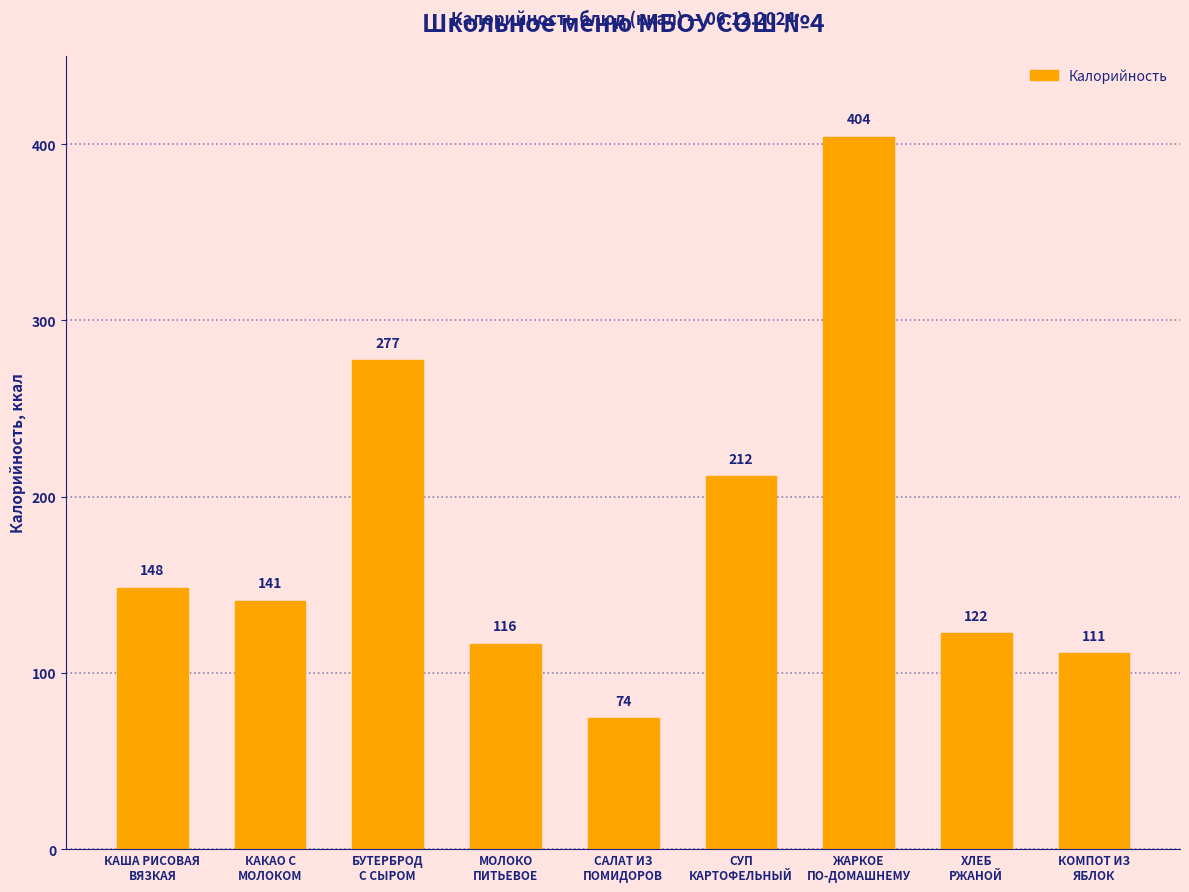

How many data points are less than 141?

4